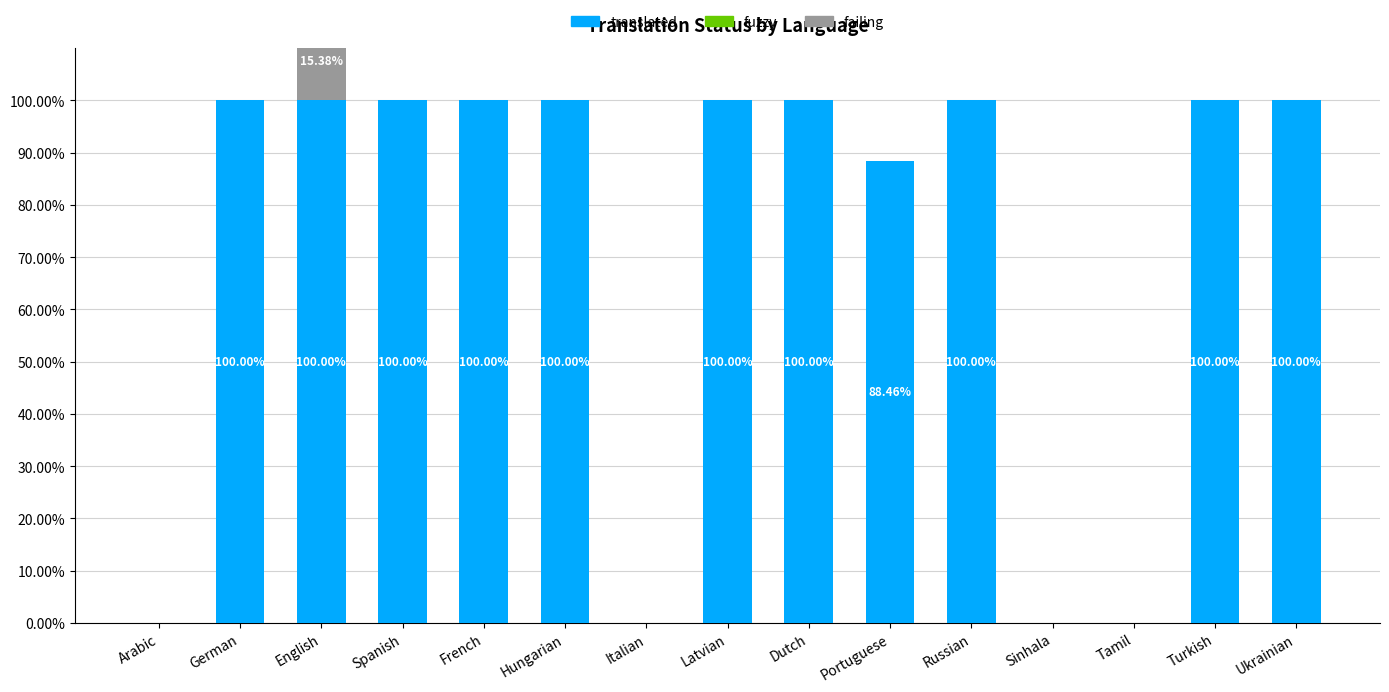

At Russian, list the series in order from smallest to largest.

fuzzy, failing, translated